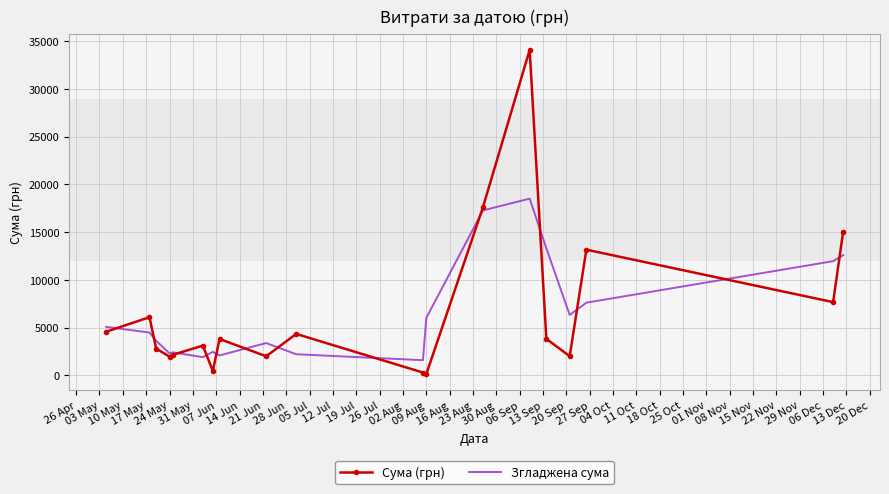

Which series has the widest spread of values?

Сума (грн)